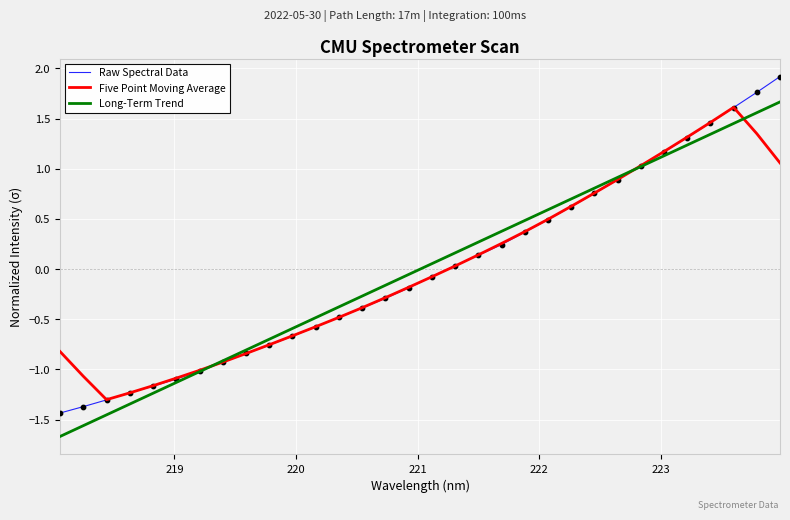

What is the highest value of the Long-Term Trend series?

1.7